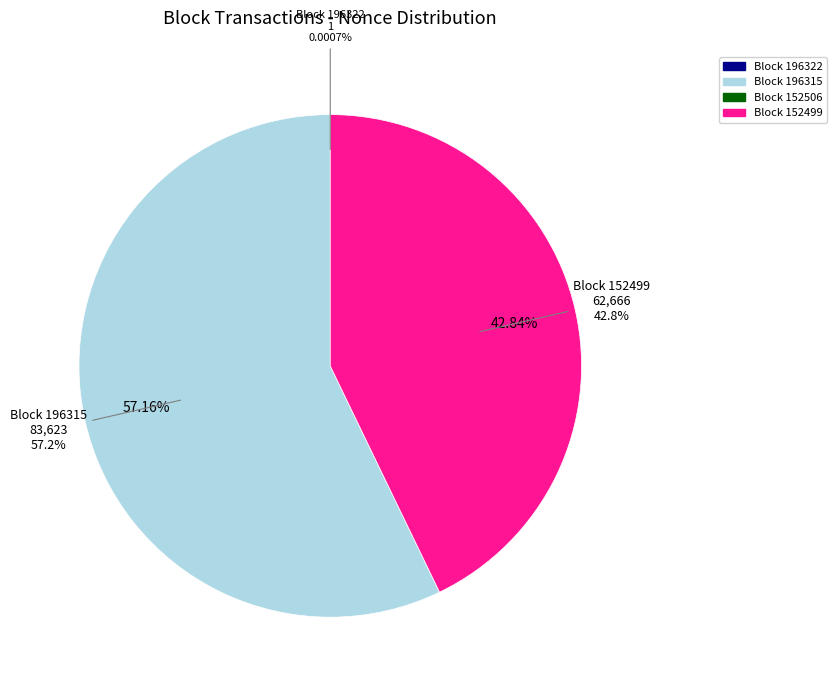

To the nearest percent, what portion does 152499 represent?

43%